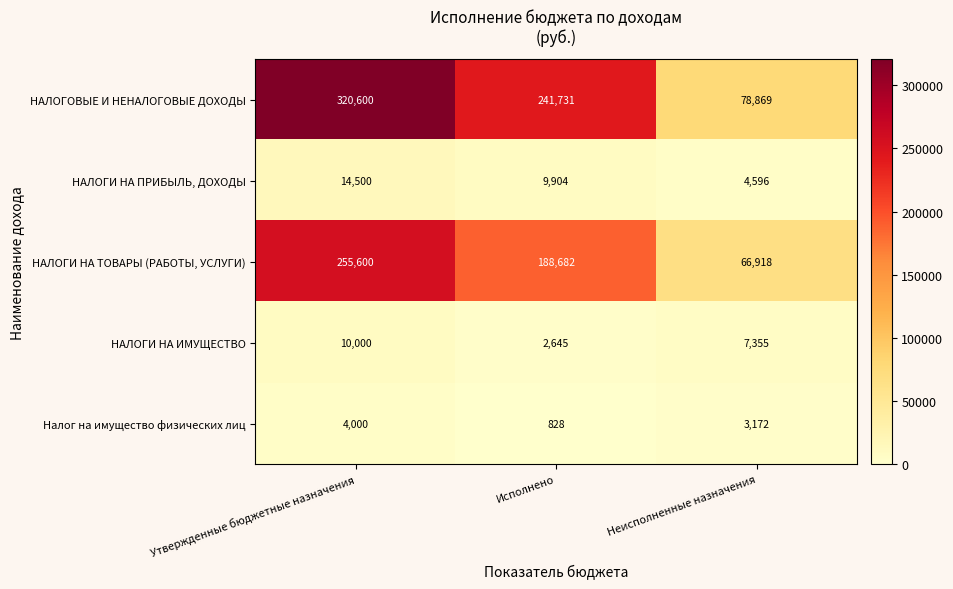

Rank the series by their maximum value, from lowest to highest.

Налог на имущество физических лиц, НАЛОГИ НА ИМУЩЕСТВО, НАЛОГИ НА ПРИБЫЛЬ, ДОХОДЫ, НАЛОГИ НА ТОВАРЫ (РАБОТЫ, УСЛУГИ), НАЛОГОВЫЕ И НЕНАЛОГОВЫЕ ДОХОДЫ